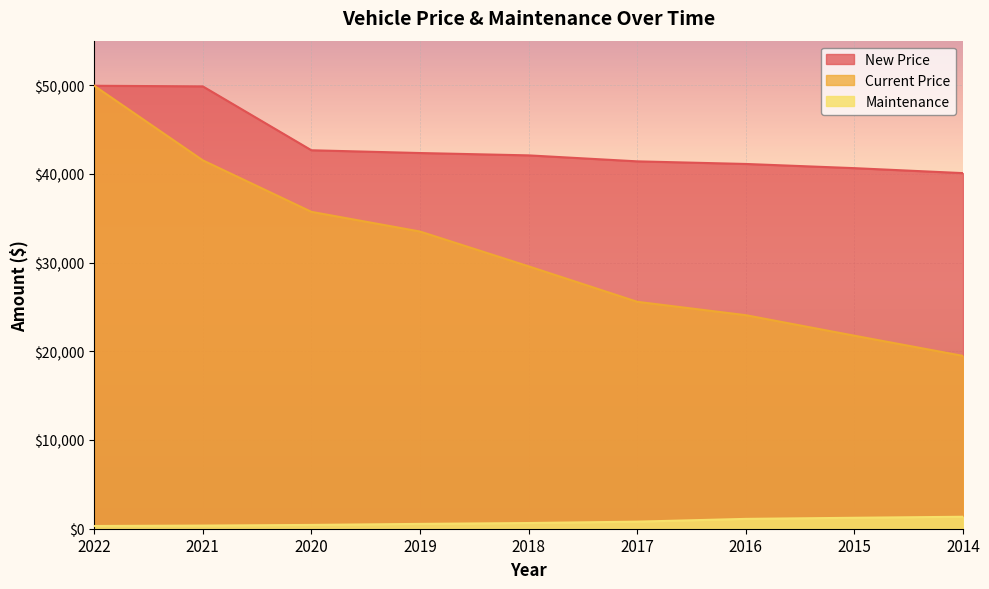

How many series are shown in this chart?

3